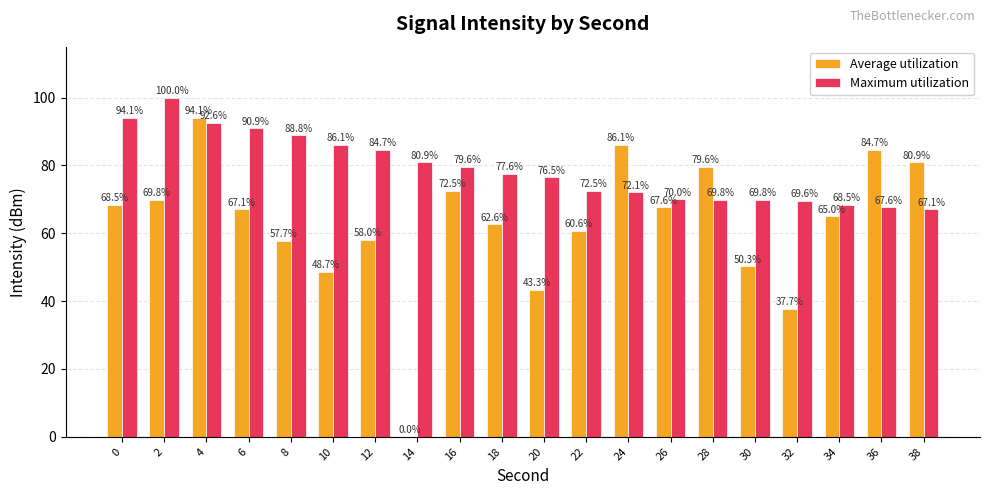

Which series changed the most between 8 and 36?

Average utilization